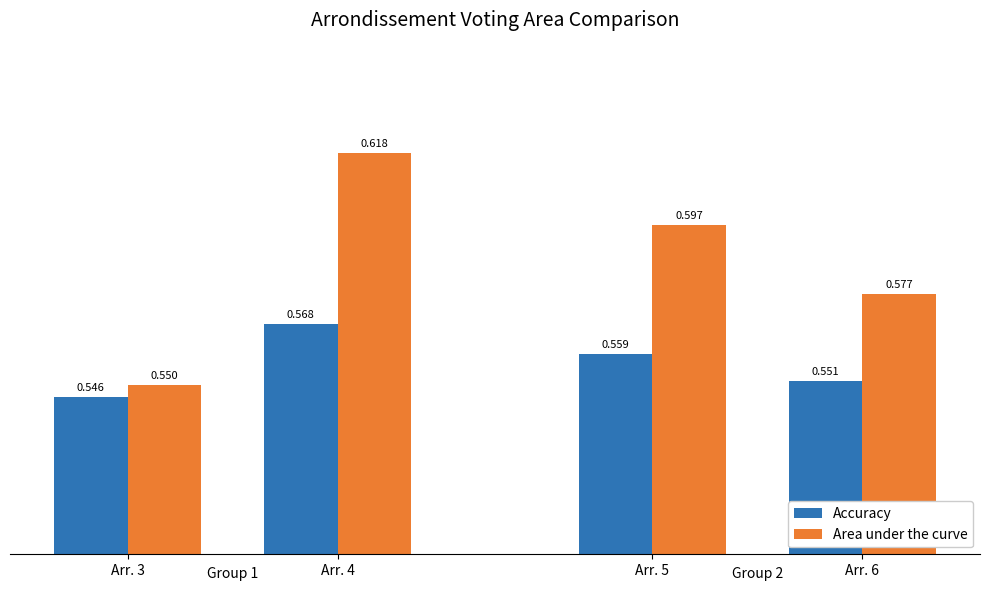

How many bars are there in each group?

2